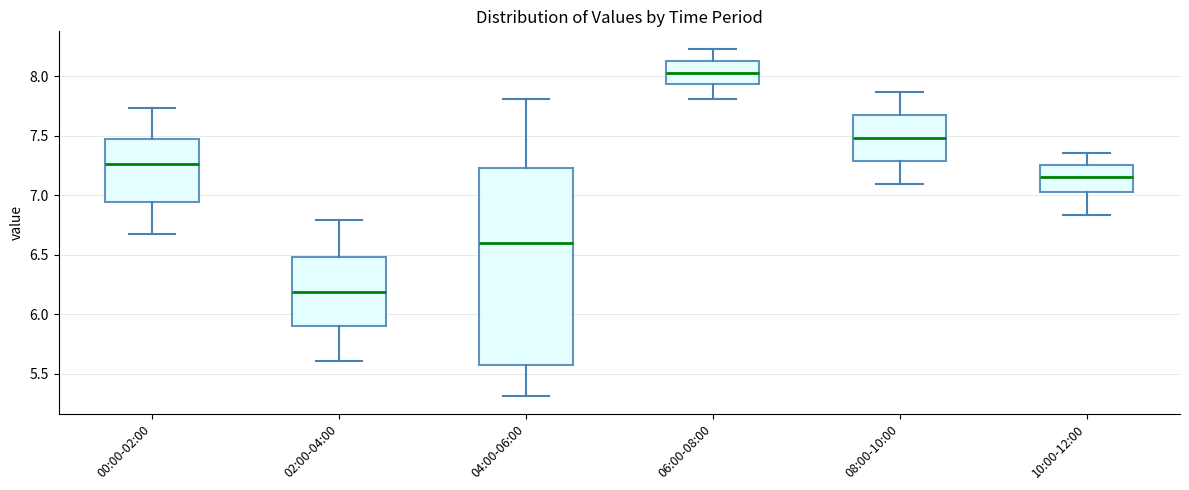

Reading left to right, read every box against the y-axis: the position of its median line, the range the box covers, and the ends of its whiskers. The values are not printed on the chart, so give them approximately, as read against the axis.

00:00-02:00: median 7.25, box 6.95 to 7.45, whiskers 6.65 to 7.75
02:00-04:00: median 6.20, box 5.90 to 6.50, whiskers 5.60 to 6.80
04:00-06:00: median 6.60, box 5.55 to 7.25, whiskers 5.30 to 7.80
06:00-08:00: median 8.05, box 7.95 to 8.15, whiskers 7.80 to 8.25
08:00-10:00: median 7.50, box 7.30 to 7.70, whiskers 7.10 to 7.85
10:00-12:00: median 7.15, box 7.05 to 7.25, whiskers 6.85 to 7.35